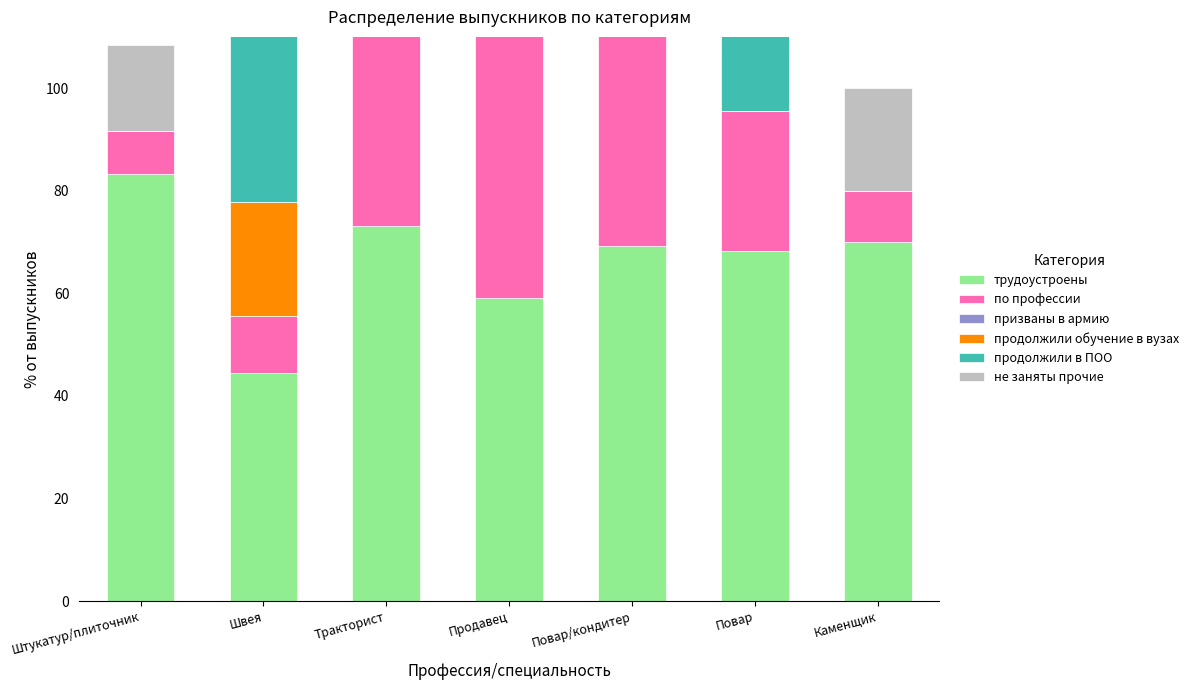

Is it true that по профессии equals 10.0 at Каменщик?

True